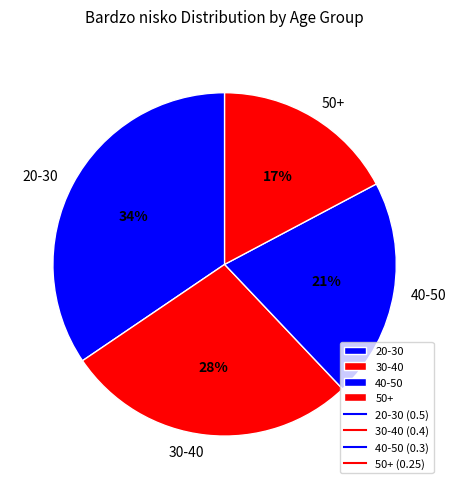

Which category has the biggest portion of the pie?

20-30